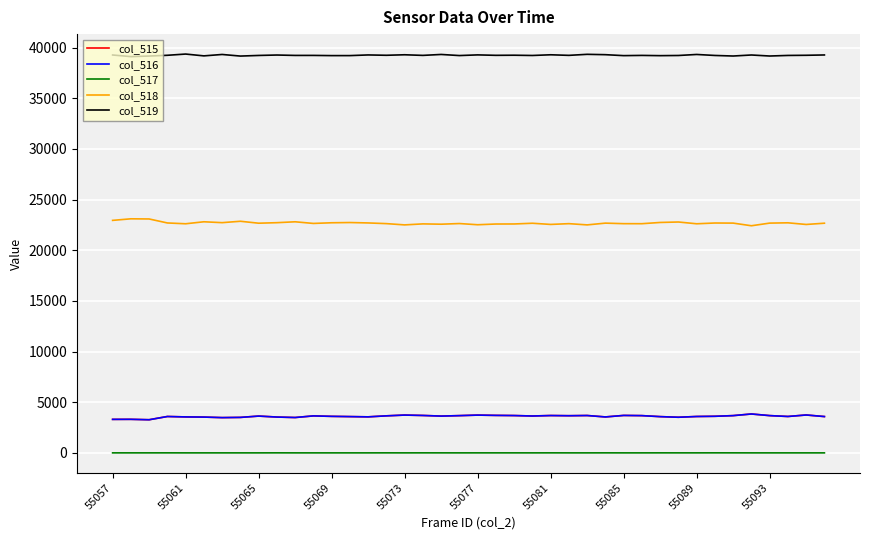

What is the difference between the maximum and minimum values in the col_515 series?

567